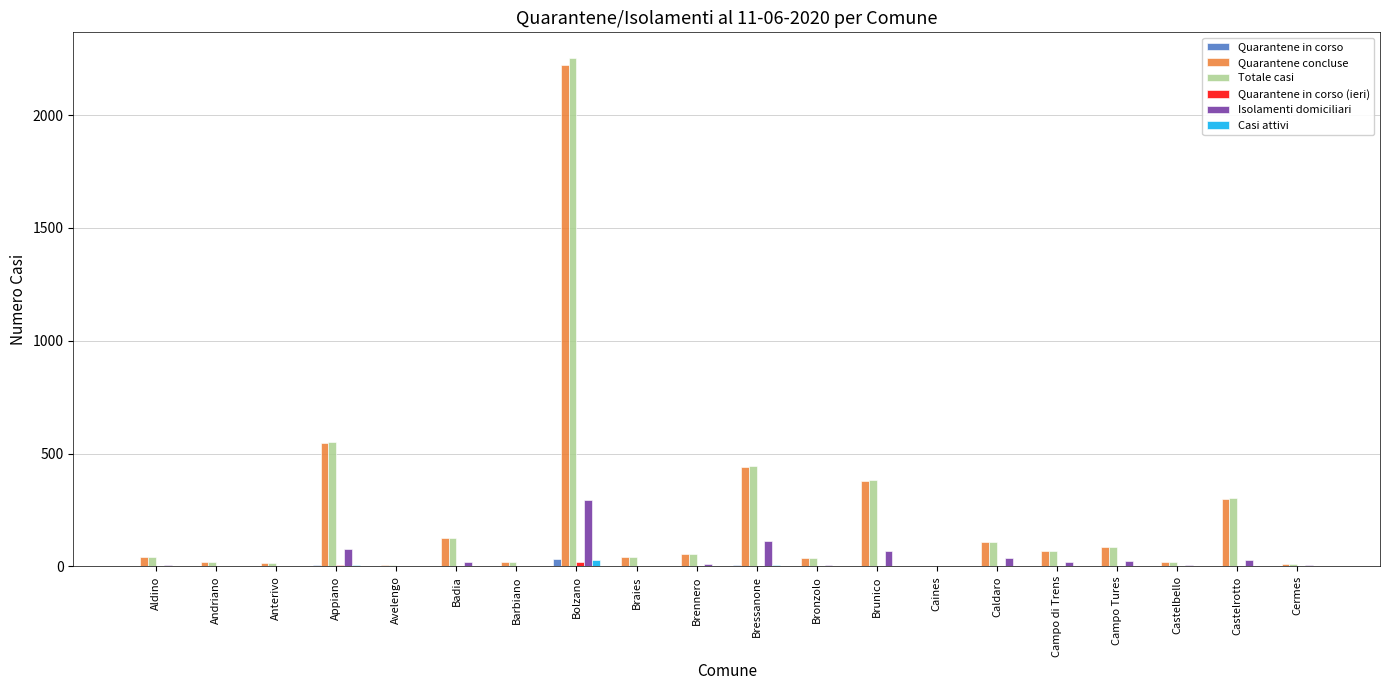

Where is Quarantene concluse nearest to the value 1112?

Appiano